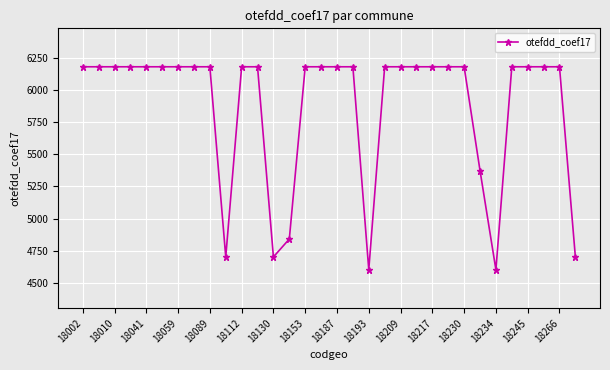

What is the maximum value shown in the chart?

6184